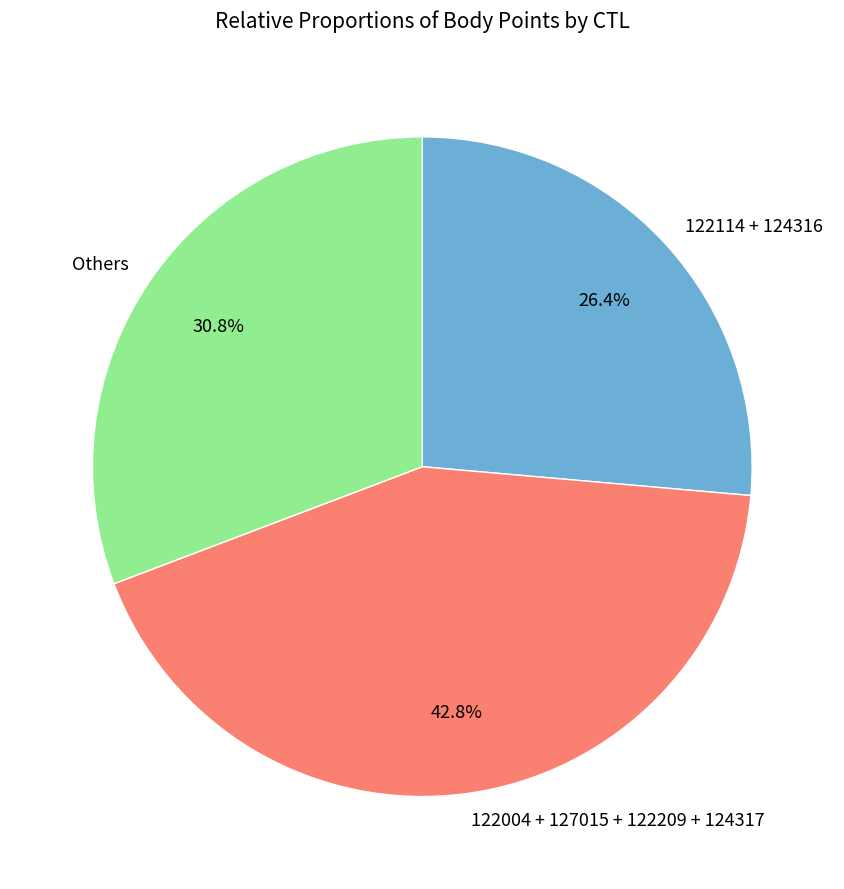

Count the number of slices in the pie.

3